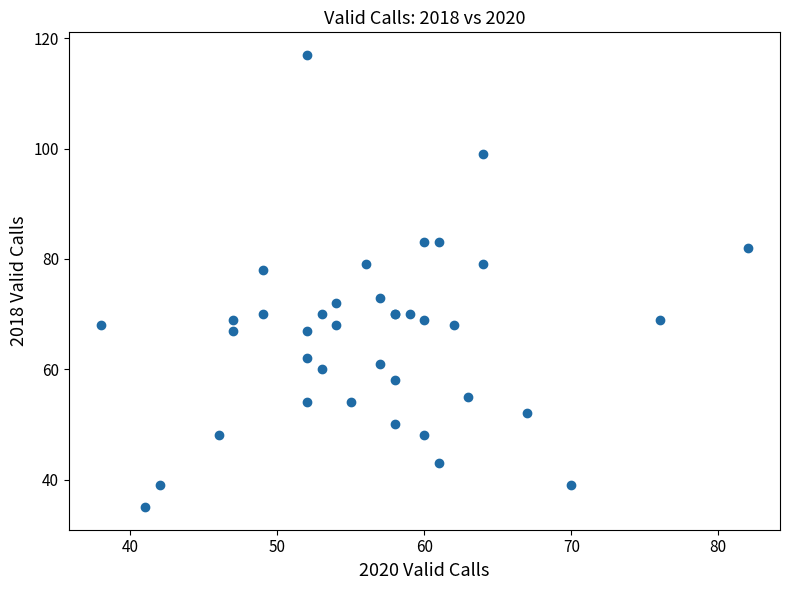

What Y value in the scatter plot is closest to 76?

78